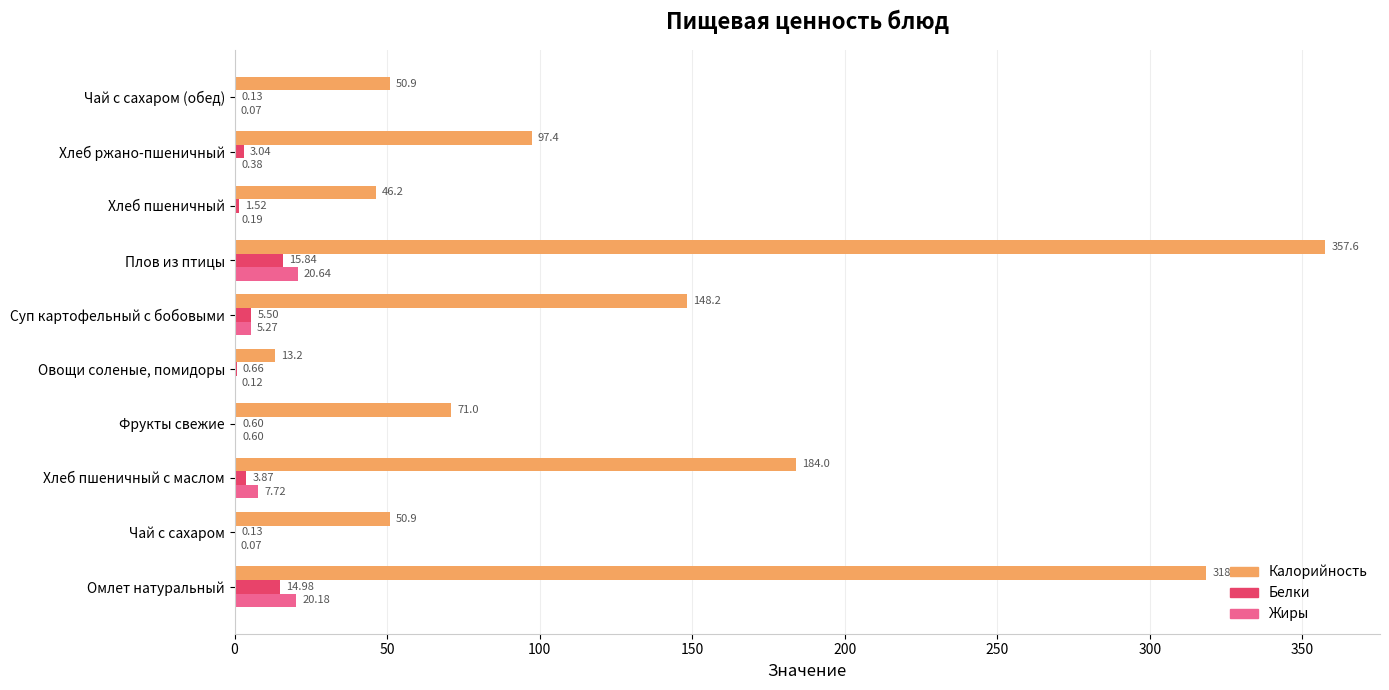

At which label is Калорийность closest to 185?

Хлеб пшеничный с маслом